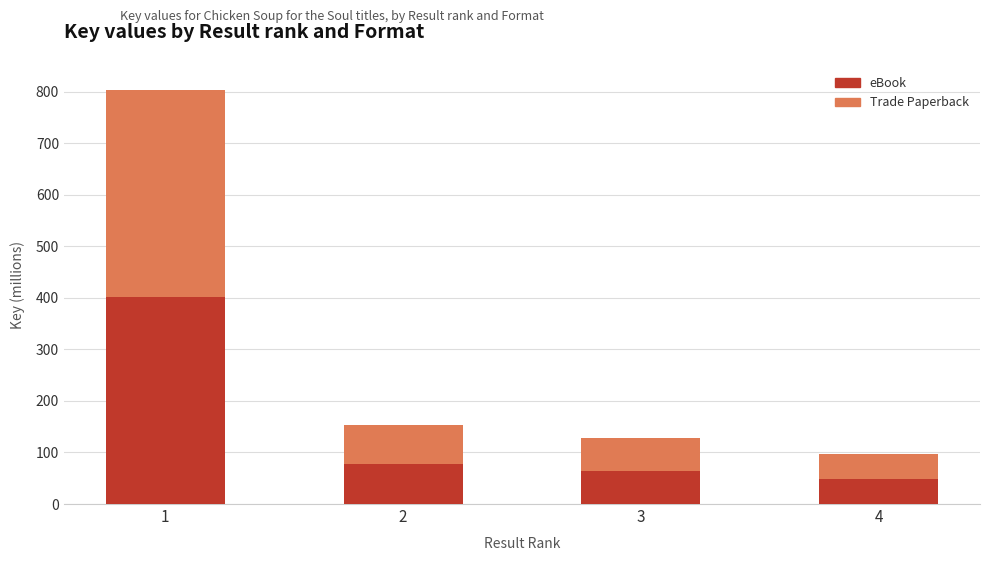

Are the bars grouped side by side (vs. stacked)?

No